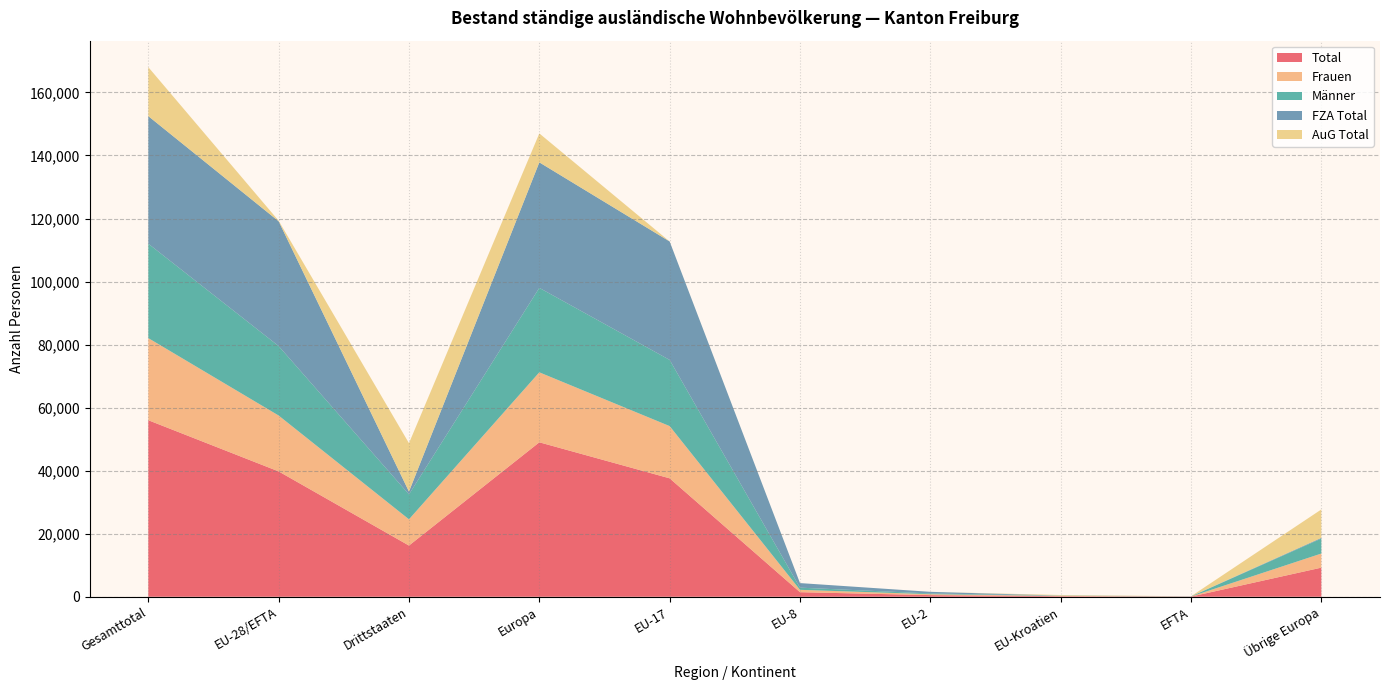

At which label does Total reach its peak?

Gesamttotal